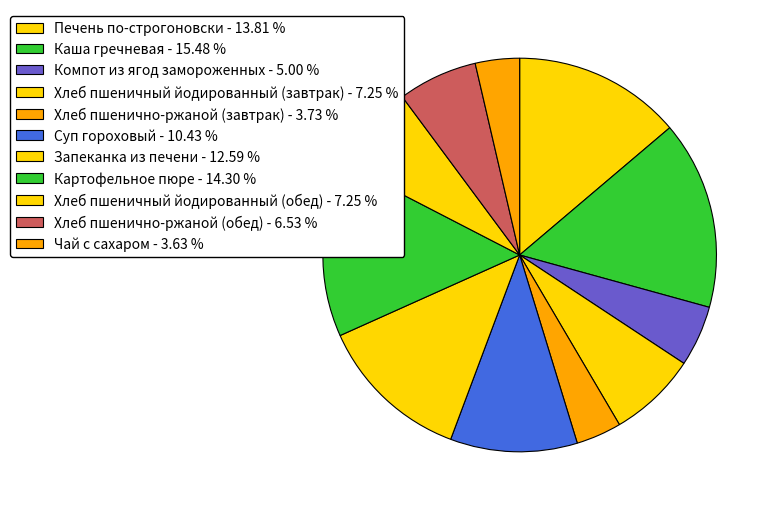

To the nearest percent, what portion does Печень по-строгоновски represent?

14%